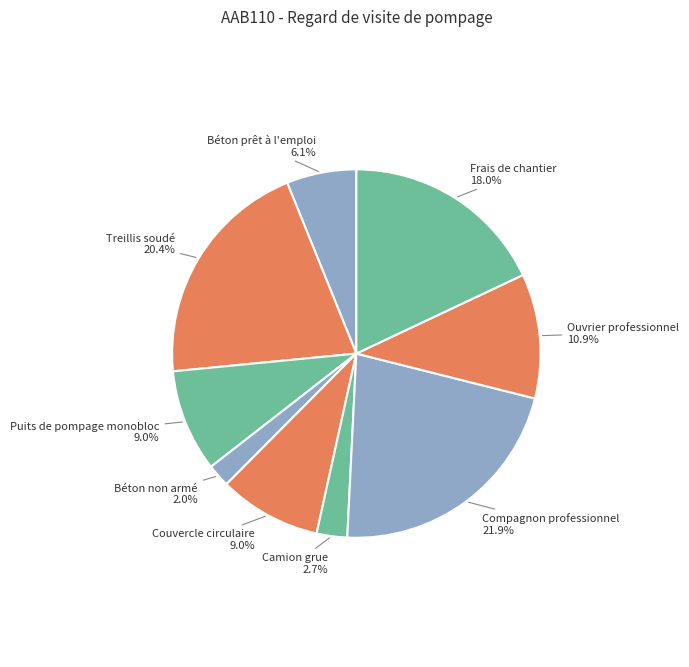

True or false: Couvercle circulaire accounts for 9% of the total.

True